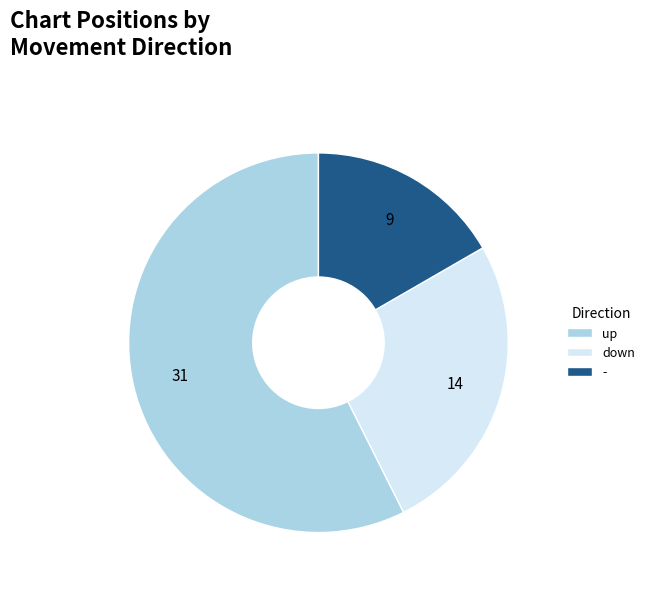

What is the majority slice?

up